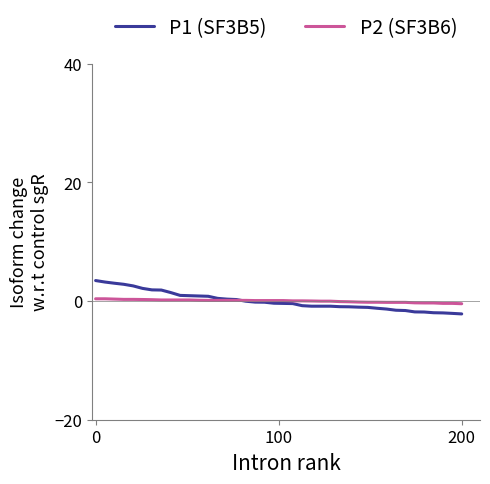

What is the greatest value displayed?

3.4